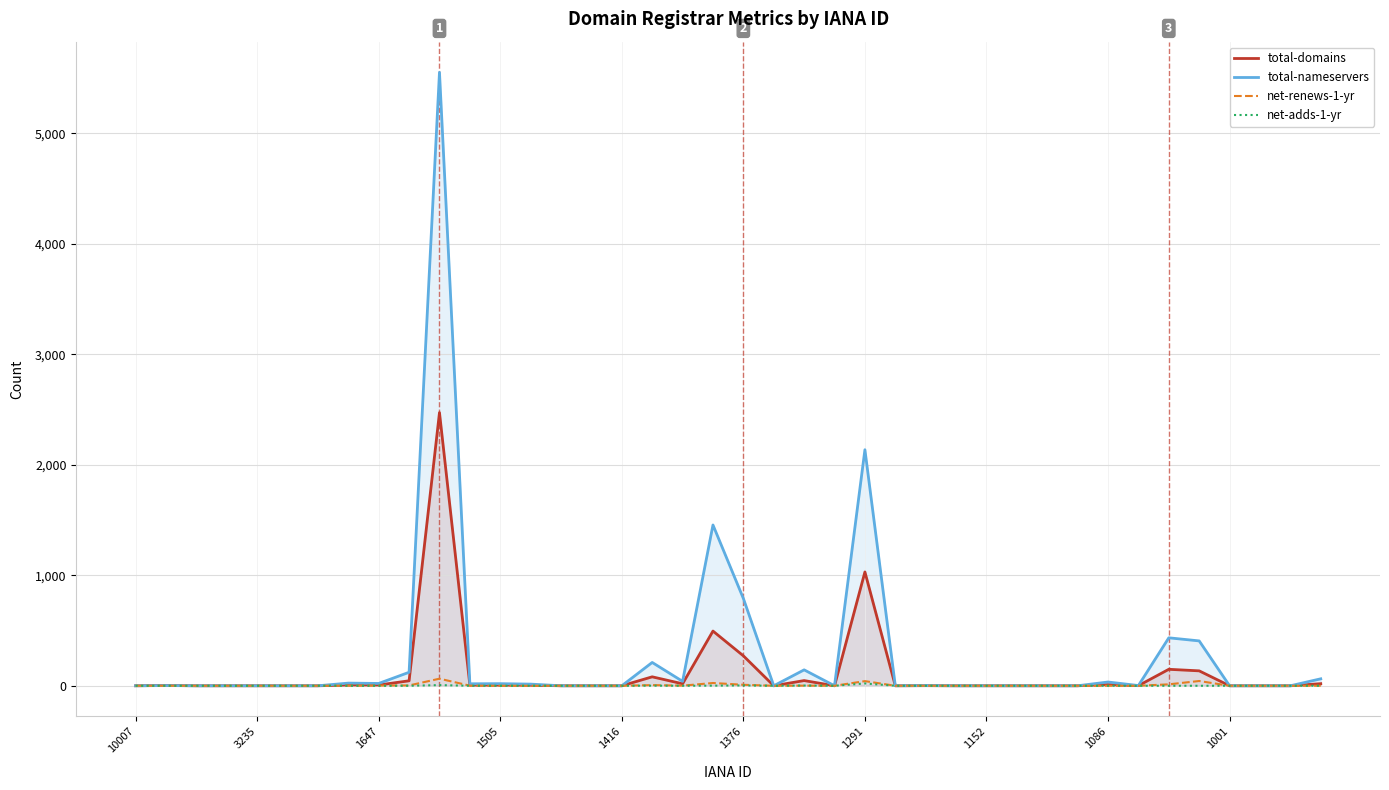

True or false: net-renews-1-yr has a value of 31 at 37.

False